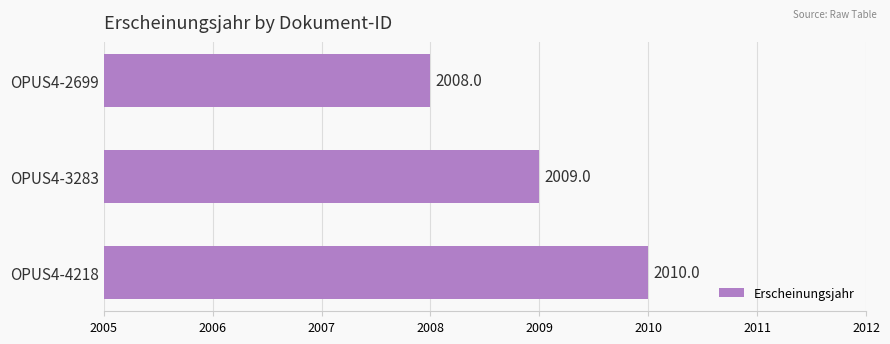

Which has a higher value, OPUS4-2699 or OPUS4-4218?

OPUS4-4218